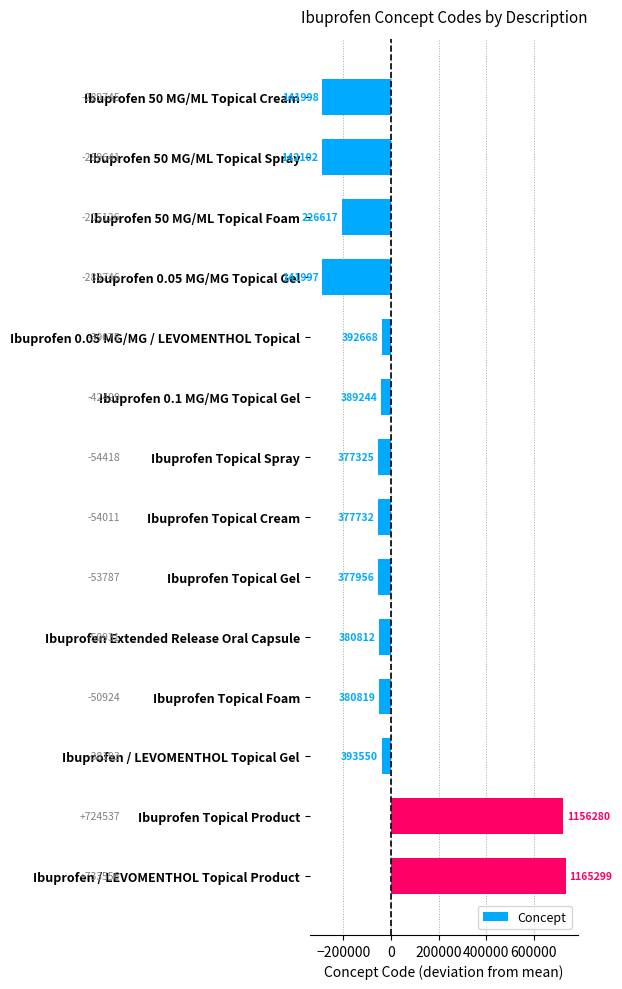

How many distinct data groups are displayed?

1